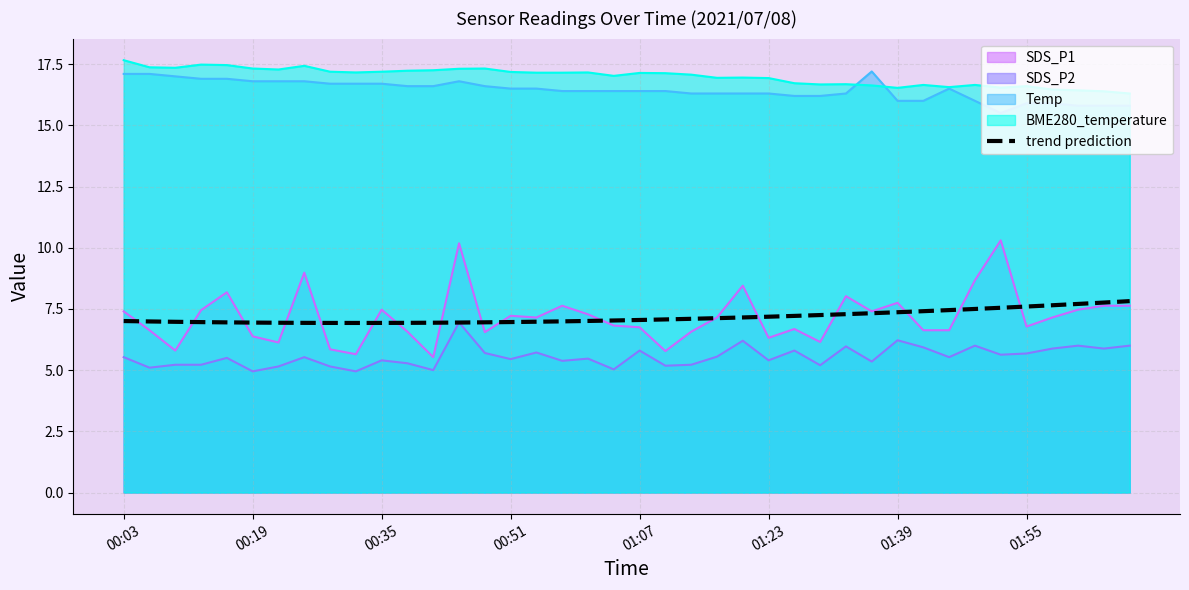

How many values are below 7?

17